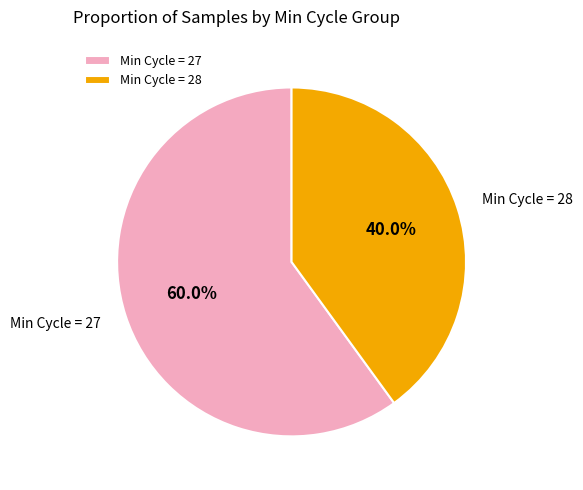

What is the ratio of the value at Min Cycle = 28 to the value at Min Cycle = 27?

0.7